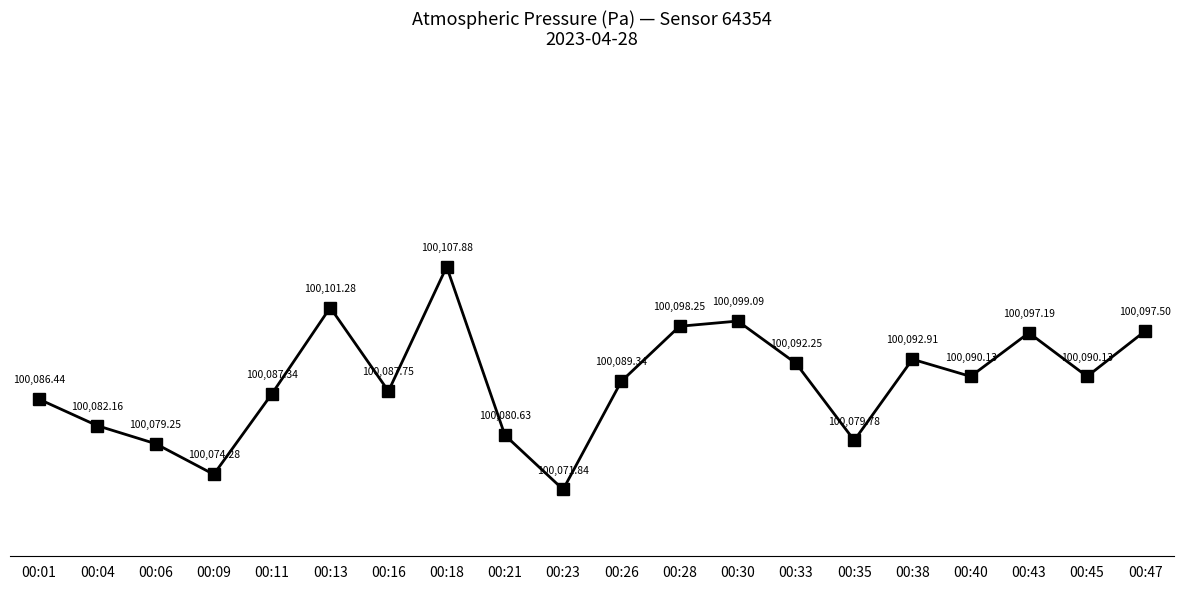

What is the difference between the second highest and minimum values?

29.4